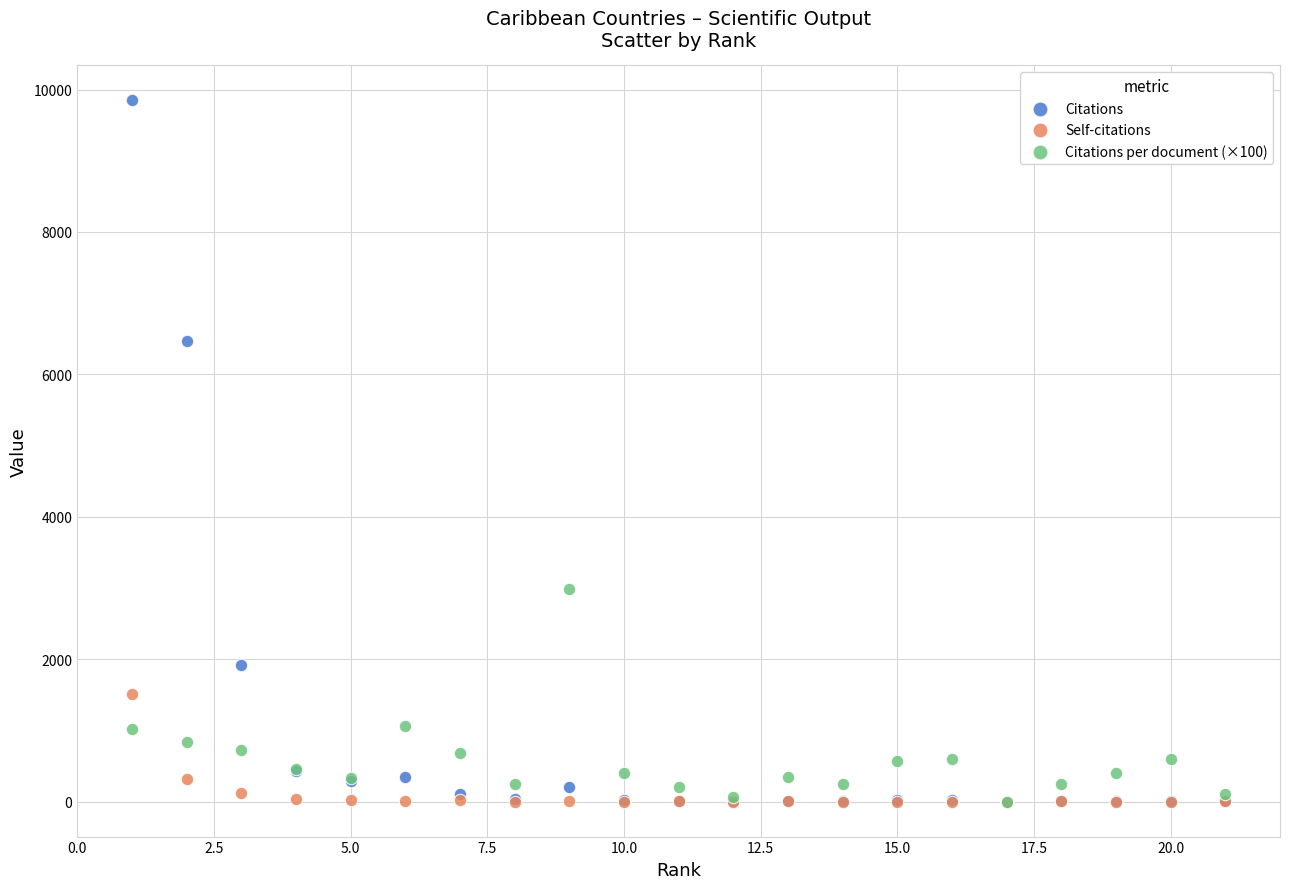

Across all series, what Y value is closest to 4923?

6468.0